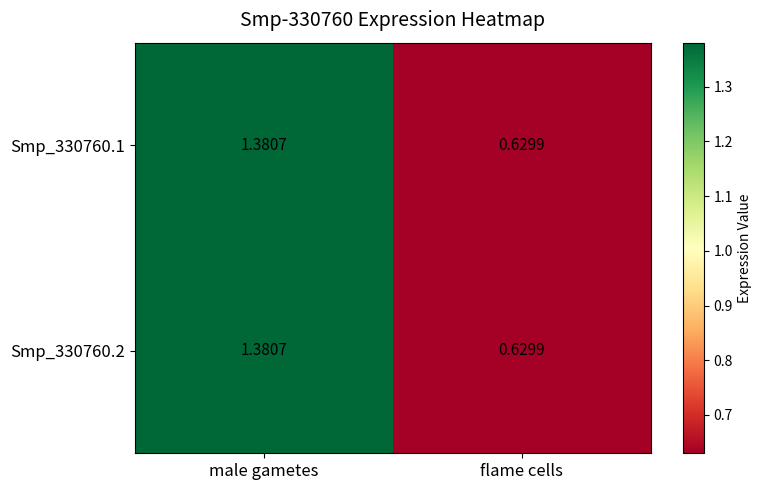

Where does the Smp_330760.1 series first go above 1?

male gametes